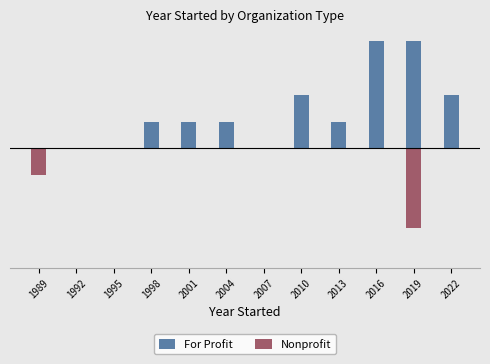

What is the difference between the highest and lowest values at 2010?

2